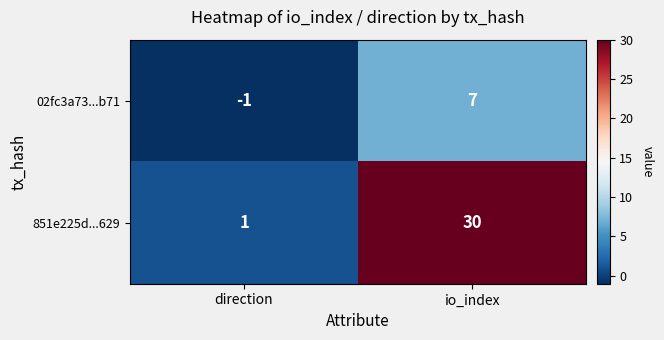

List the labels in order of 851e225d...629 value, largest first.

io_index, direction